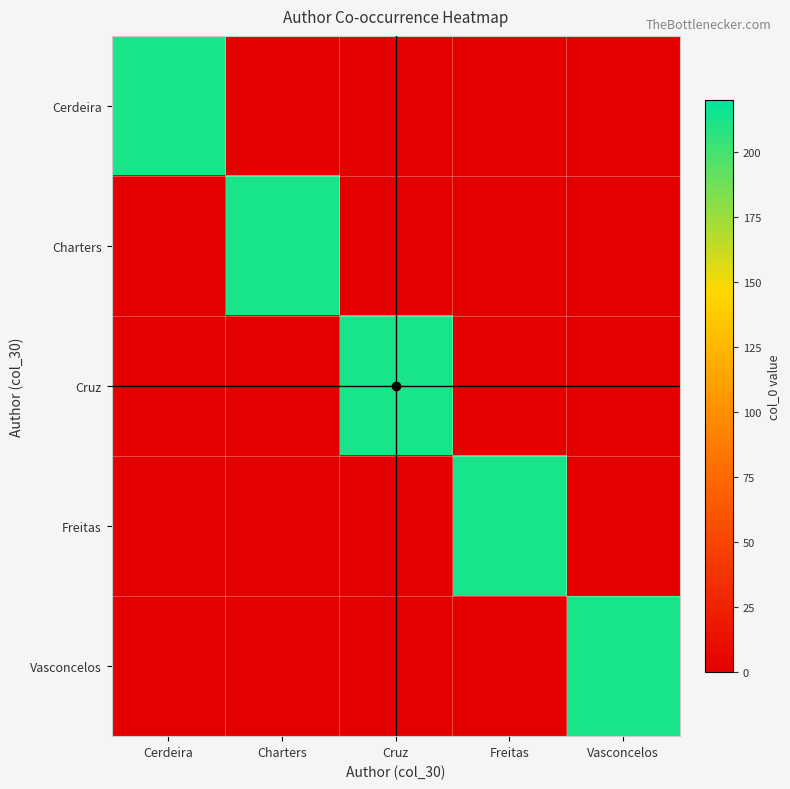

What is the maximum value shown in the chart?

213